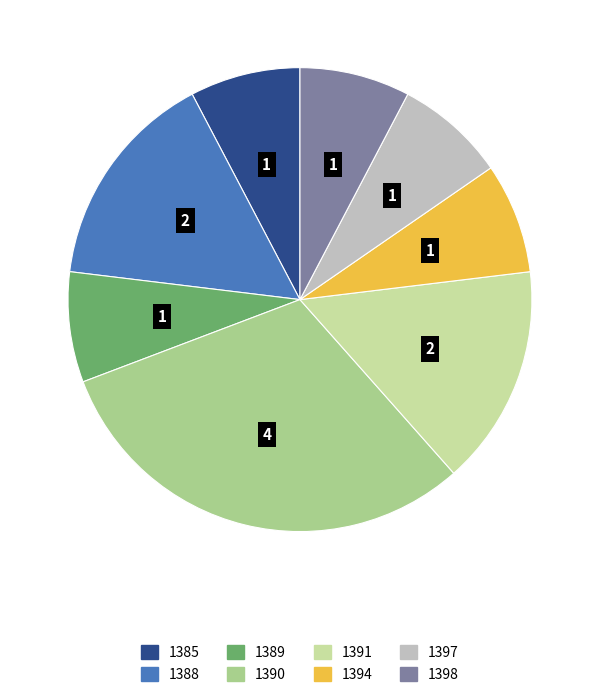

Which slice is the largest?

1390